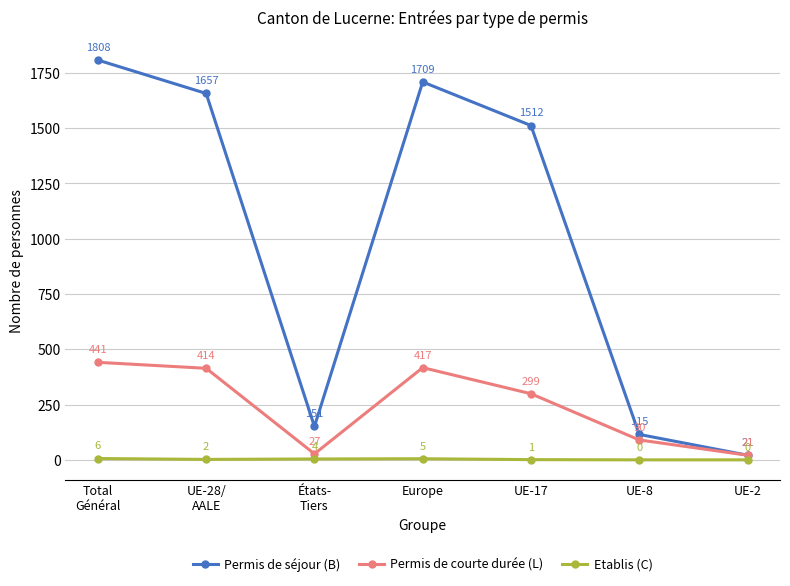

What is the difference between the Permis de courte durée (L) values at UE-2 and Total
Général?

420